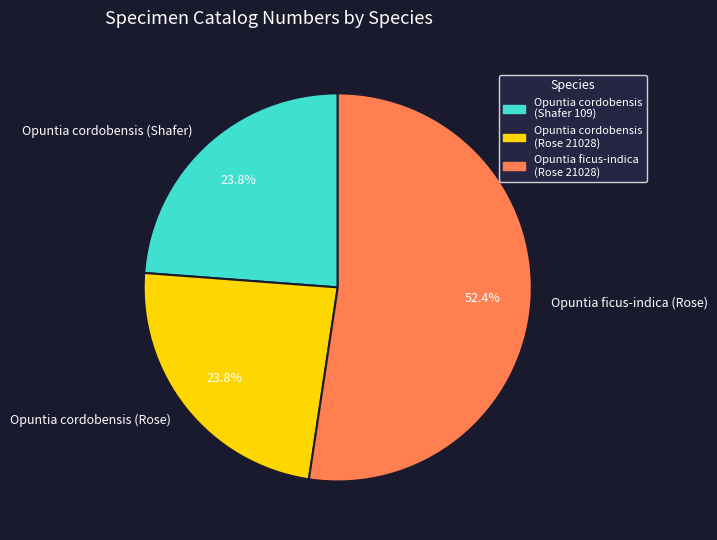

Combined, do Opuntia cordobensis (Rose) and Opuntia cordobensis (Shafer) account for over 50%?

No